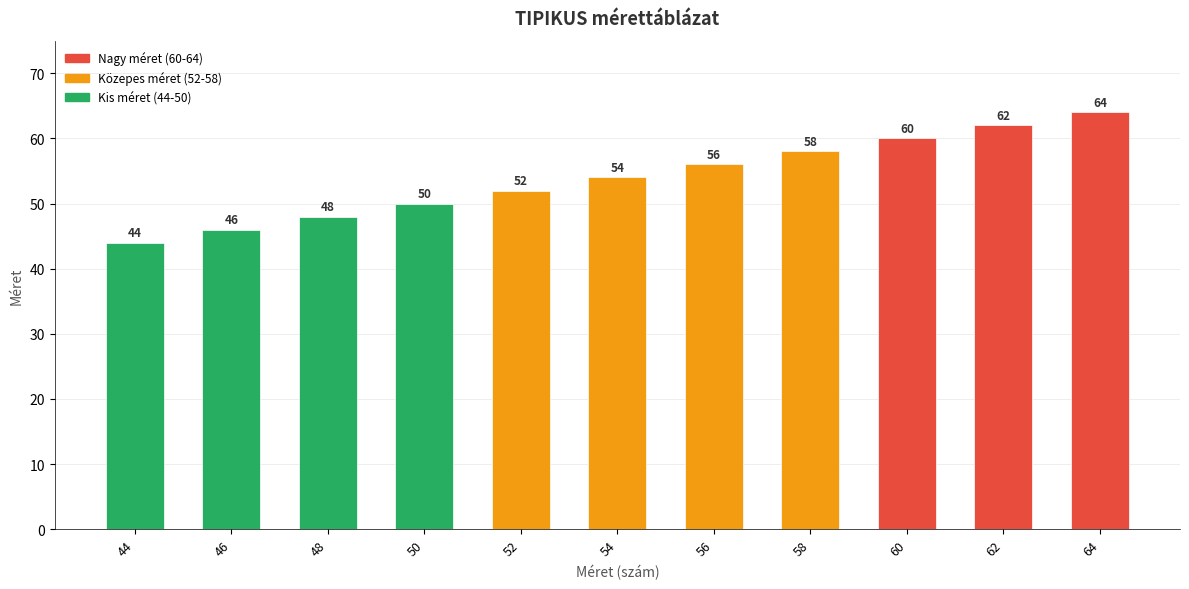

Read the value at 60, to the nearest 5.

60